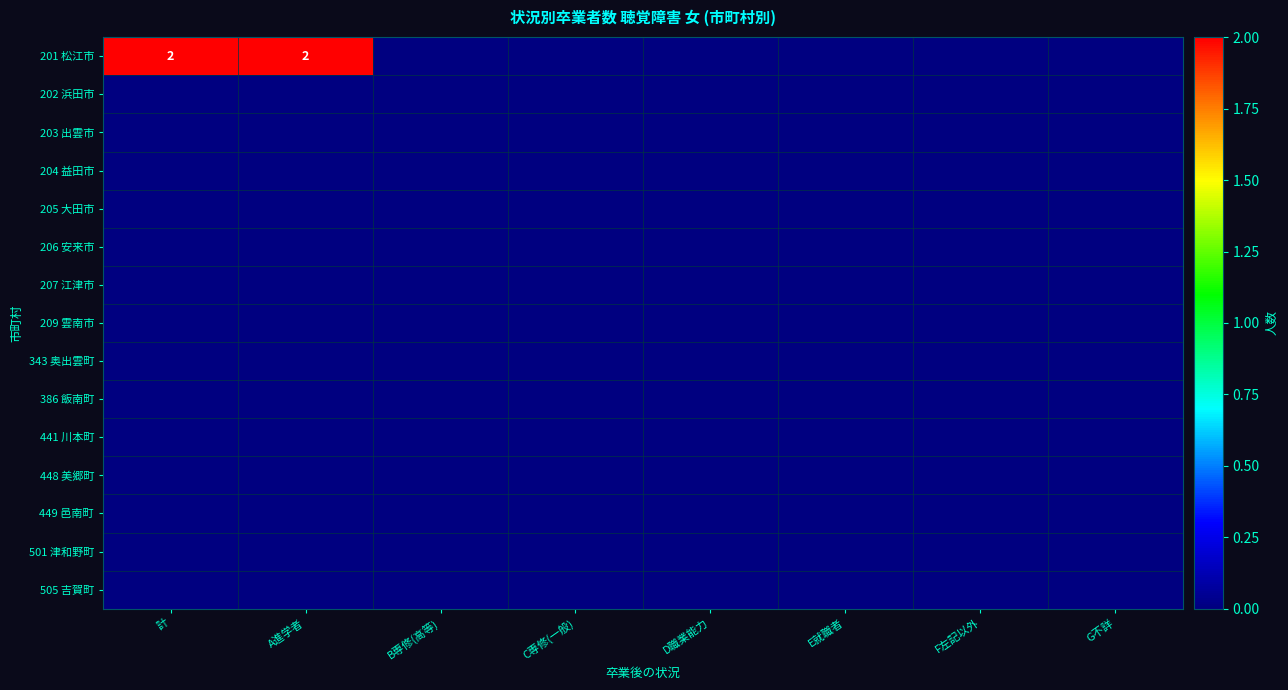

True or false: 201 松江市 has a value of 1 at 計.

False